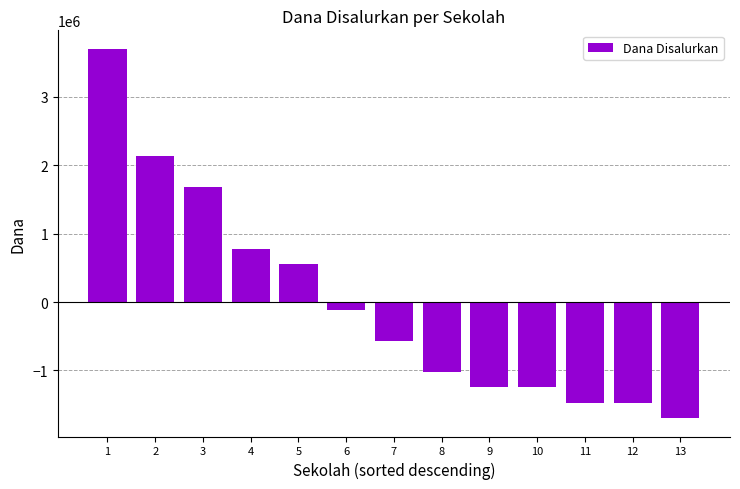

Reading left to right, transcribe all the data shown in this chart.

1=3703846.2	2=2128846.2	3=1678846.2	4=778846.2	5=553846.2	6=-121153.8	7=-571153.8	8=-1021153.8	9=-1246153.8	10=-1246153.8	11=-1471153.8	12=-1471153.8	13=-1696153.8